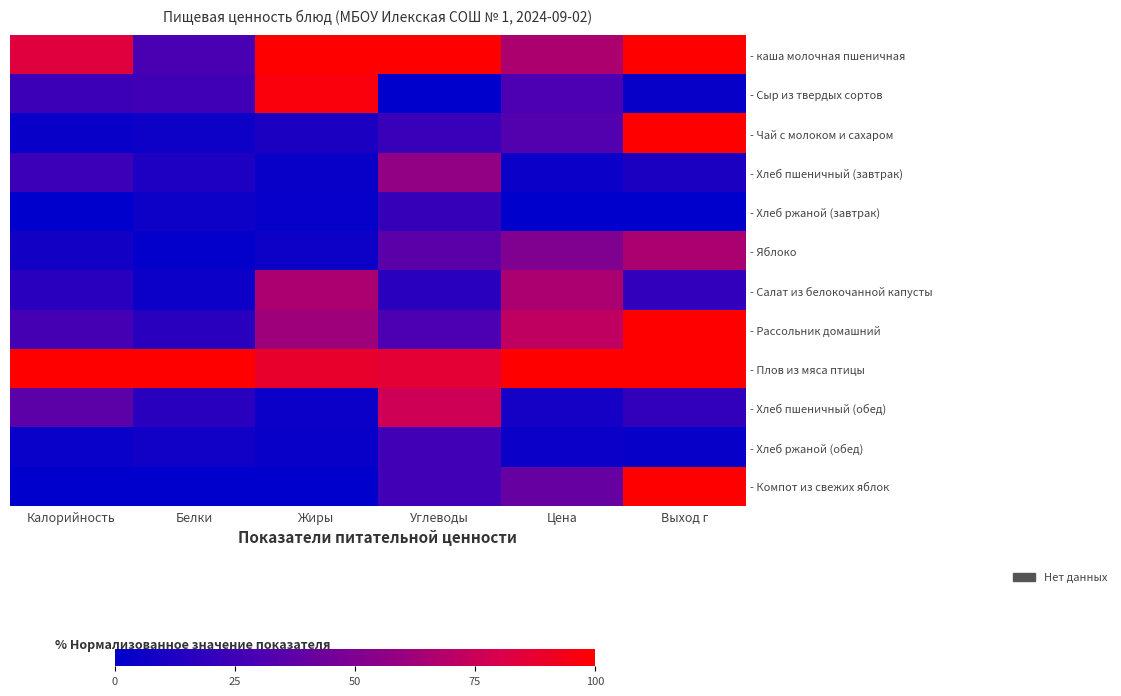

Reading right to left, list all the values displayed in this chart.

- каша молочная пшеничная: Выход г=100.0	Цена=66.1	Углеводы=100.0	Жиры=100.0	Белки=29.3	Калорийность=83.8
- Сыр из твердых сортов: Выход г=2.9	Цена=30.4	Углеводы=0.0	Жиры=96.7	Белки=25.2	Калорийность=24.1
- Чай с молоком и сахаром: Выход г=100.0	Цена=32.5	Углеводы=22.3	Жиры=11.0	Белки=5.2	Калорийность=3.4
- Хлеб пшеничный (завтрак): Выход г=11.4	Цена=4.3	Углеводы=57.3	Жиры=3.3	Белки=11.9	Калорийность=23.4
- Хлеб ржаной (завтрак): Выход г=0.0	Цена=0.0	Углеводы=21.8	Жиры=2.2	Белки=5.6	Калорийность=0.0
- Яблоко: Выход г=65.7	Цена=50.2	Углеводы=35.5	Жиры=5.5	Белки=1.5	Калорийность=7.7
- Салат из белокочанной капусты: Выход г=20.0	Цена=65.7	Углеводы=16.1	Жиры=65.9	Белки=4.8	Калорийность=16.2
- Рассольник домашний: Выход г=100.0	Цена=72.2	Углеводы=30.1	Жиры=61.5	Белки=16.3	Калорийность=27.3
- Плов из мяса птицы: Выход г=100.0	Цена=100.0	Углеводы=86.0	Жиры=87.9	Белки=100.0	Калорийность=100.0
- Хлеб пшеничный (обед): Выход г=20.0	Цена=8.3	Углеводы=76.4	Жиры=4.4	Белки=16.3	Калорийность=36.3
- Хлеб ржаной (обед): Выход г=2.9	Цена=4.3	Углеводы=25.9	Жиры=3.3	Белки=6.7	Калорийность=3.5
- Компот из свежих яблок: Выход г=100.0	Цена=40.4	Углеводы=25.6	Жиры=0.0	Белки=0.0	Калорийность=0.0